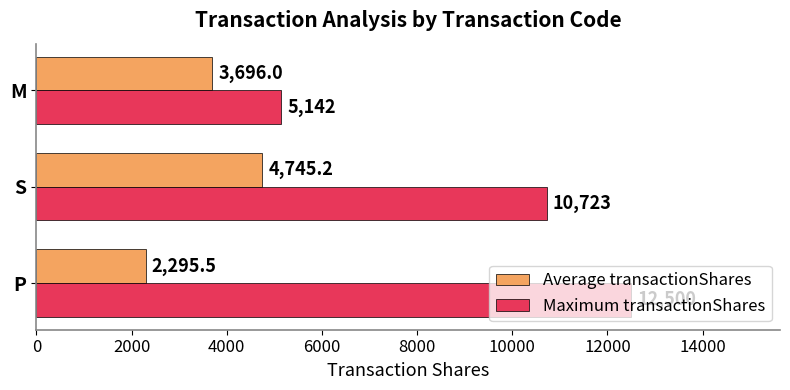

Is it true that Maximum transactionShares equals 12500.0 at P?

True